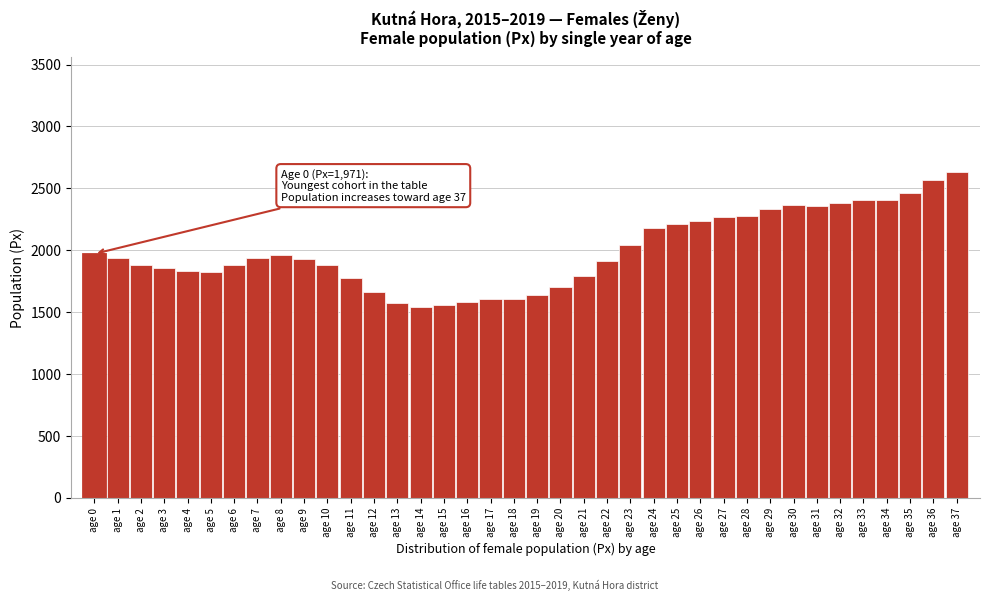

What is the greatest value displayed?

2635